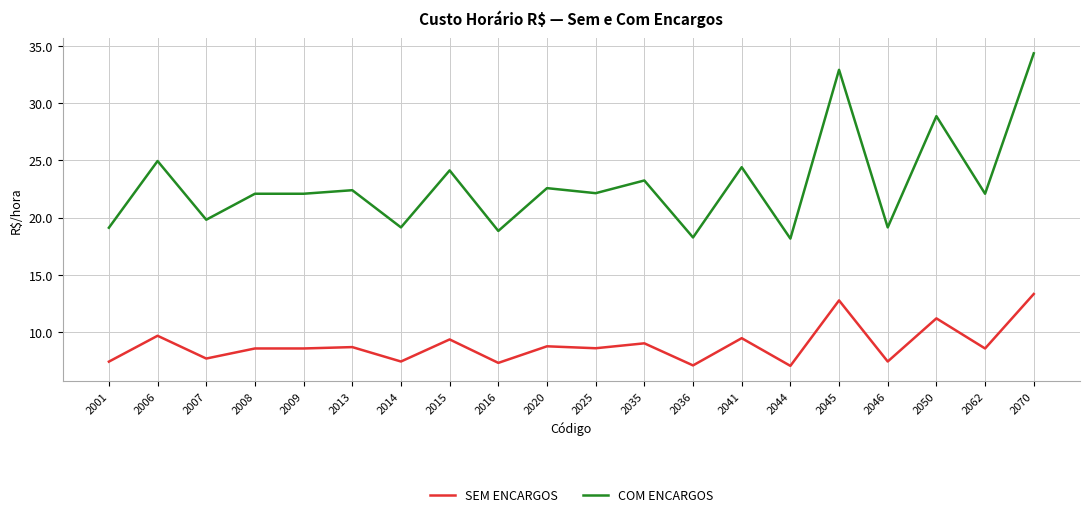

Where is COM ENCARGOS nearest to the value 26?

2006